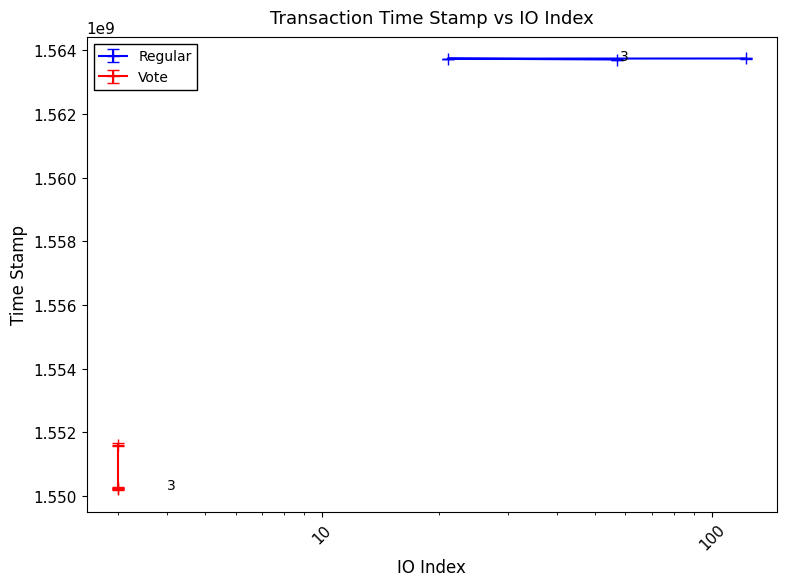

Is it true that Regular (time_stamp) equals 1563712550 at 57?

True